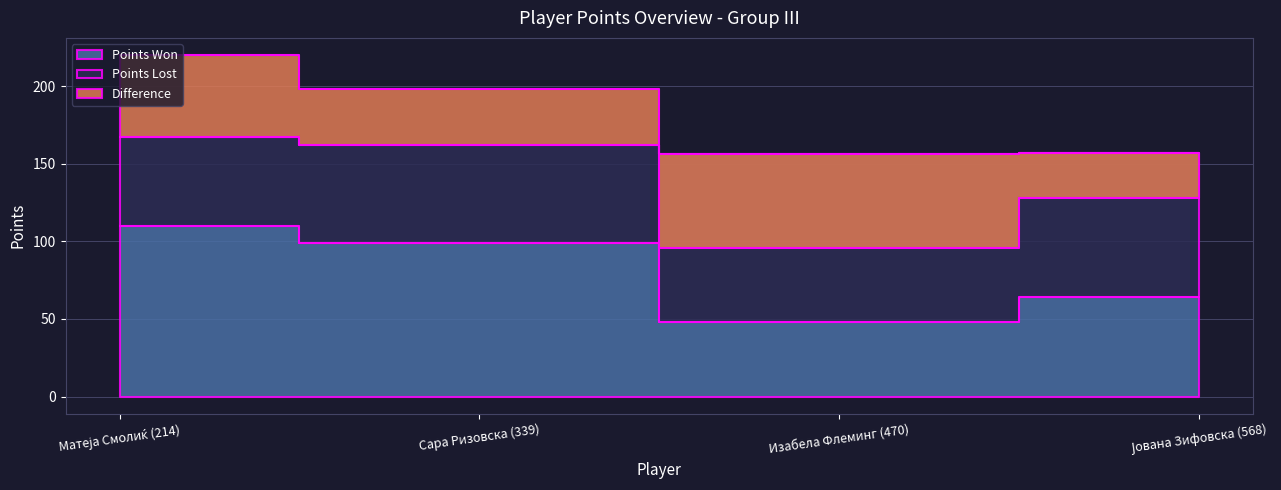

The Points Lost series shows 110 at Сара Ризовска (339). True or false?

False